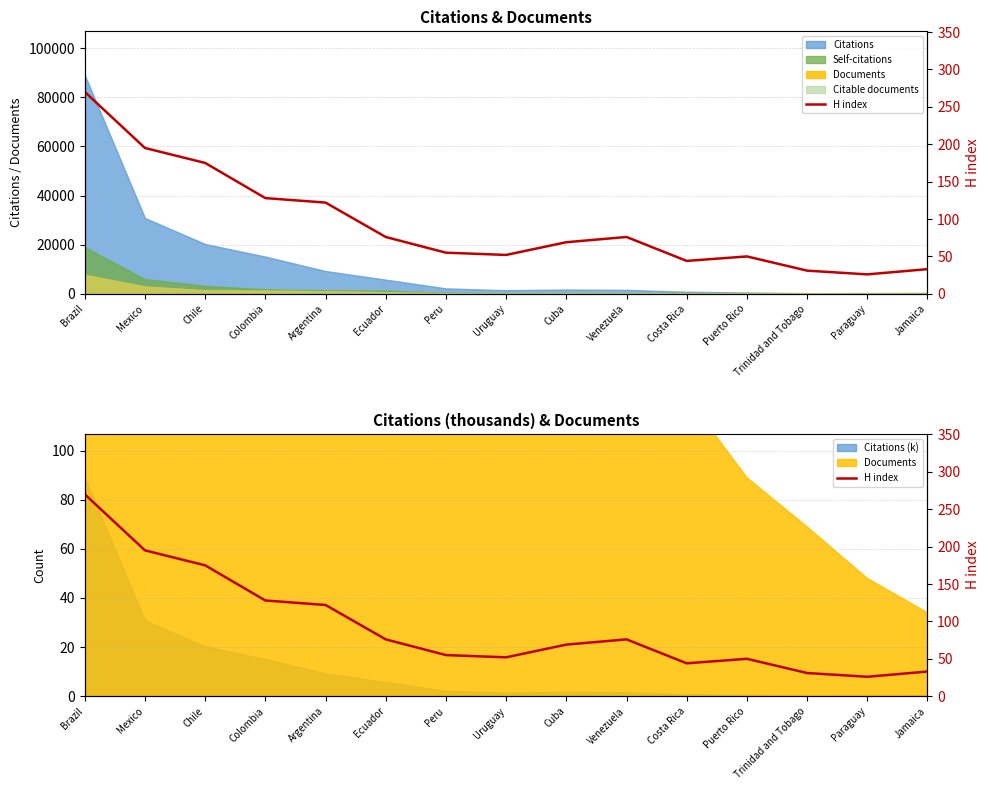

How many lines are shown in the chart?

1